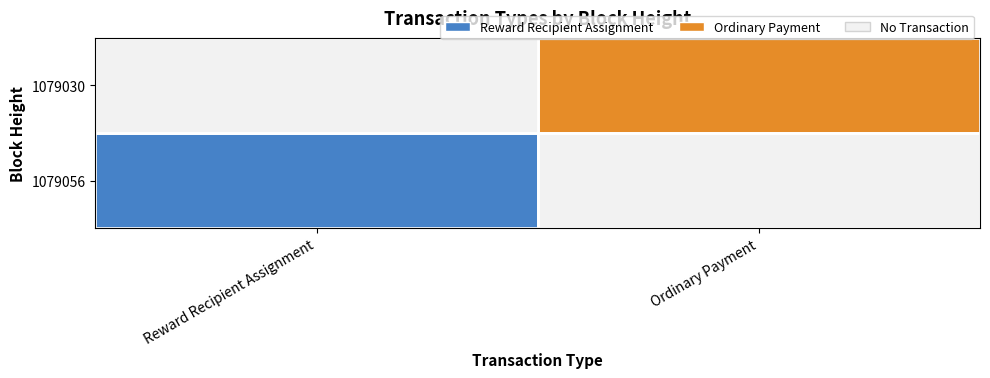

At how many categories does at least one series exceed 12969838509707274240?

1